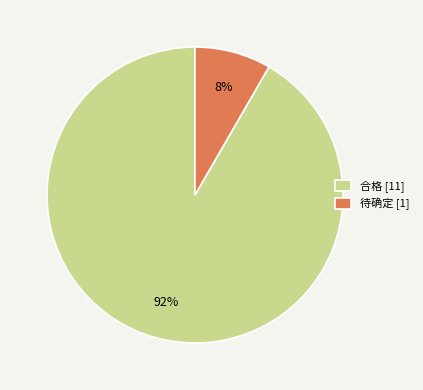

Which category has the smallest portion of the pie?

待确定